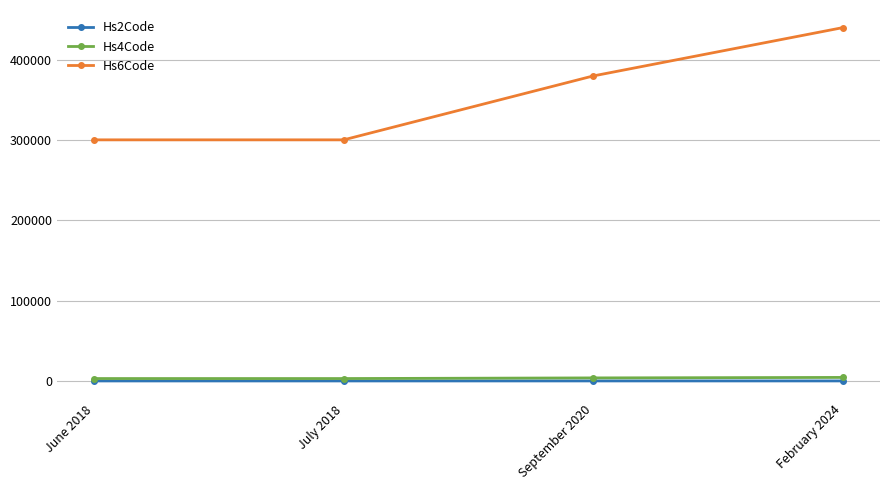

How many values in the Hs2Code series are below 38?

2